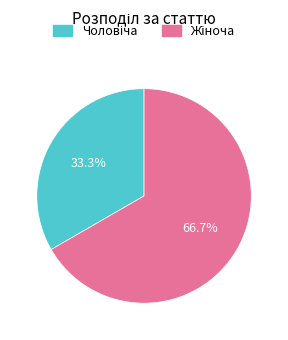

Does any single category account for the majority?

Yes